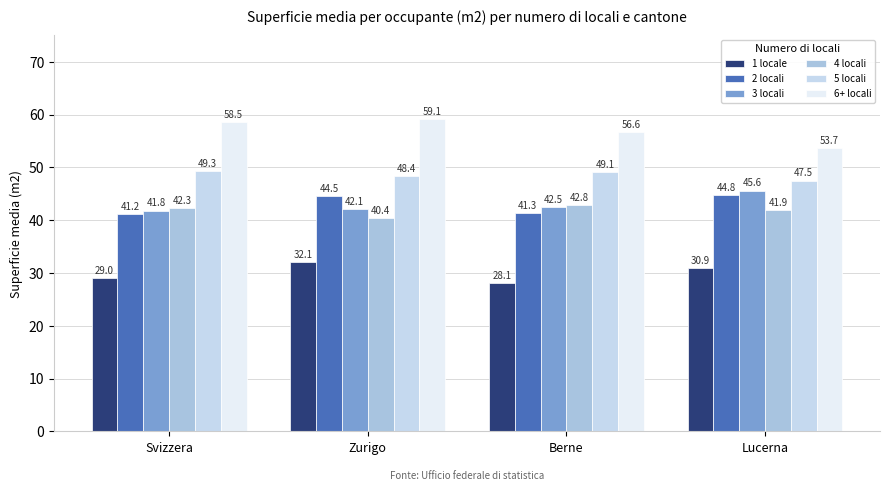

The 4 locali series shows 42.8 at Berne. True or false?

True